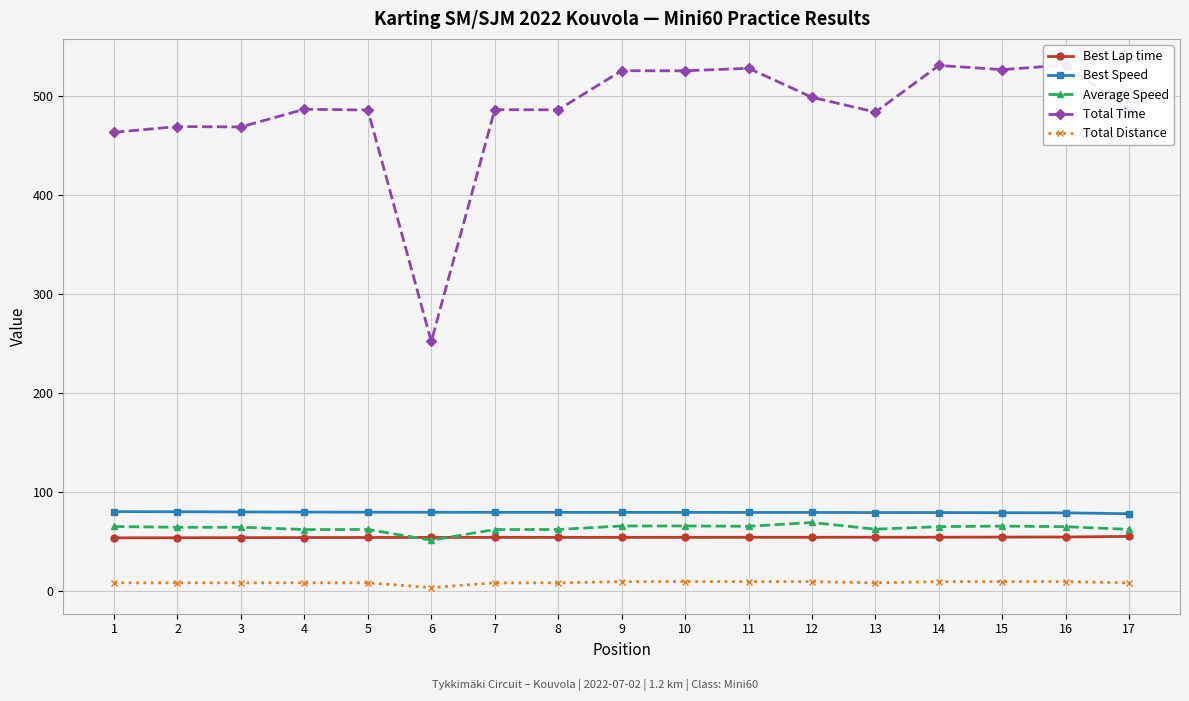

At which category does the chart reach its minimum across all series?

6